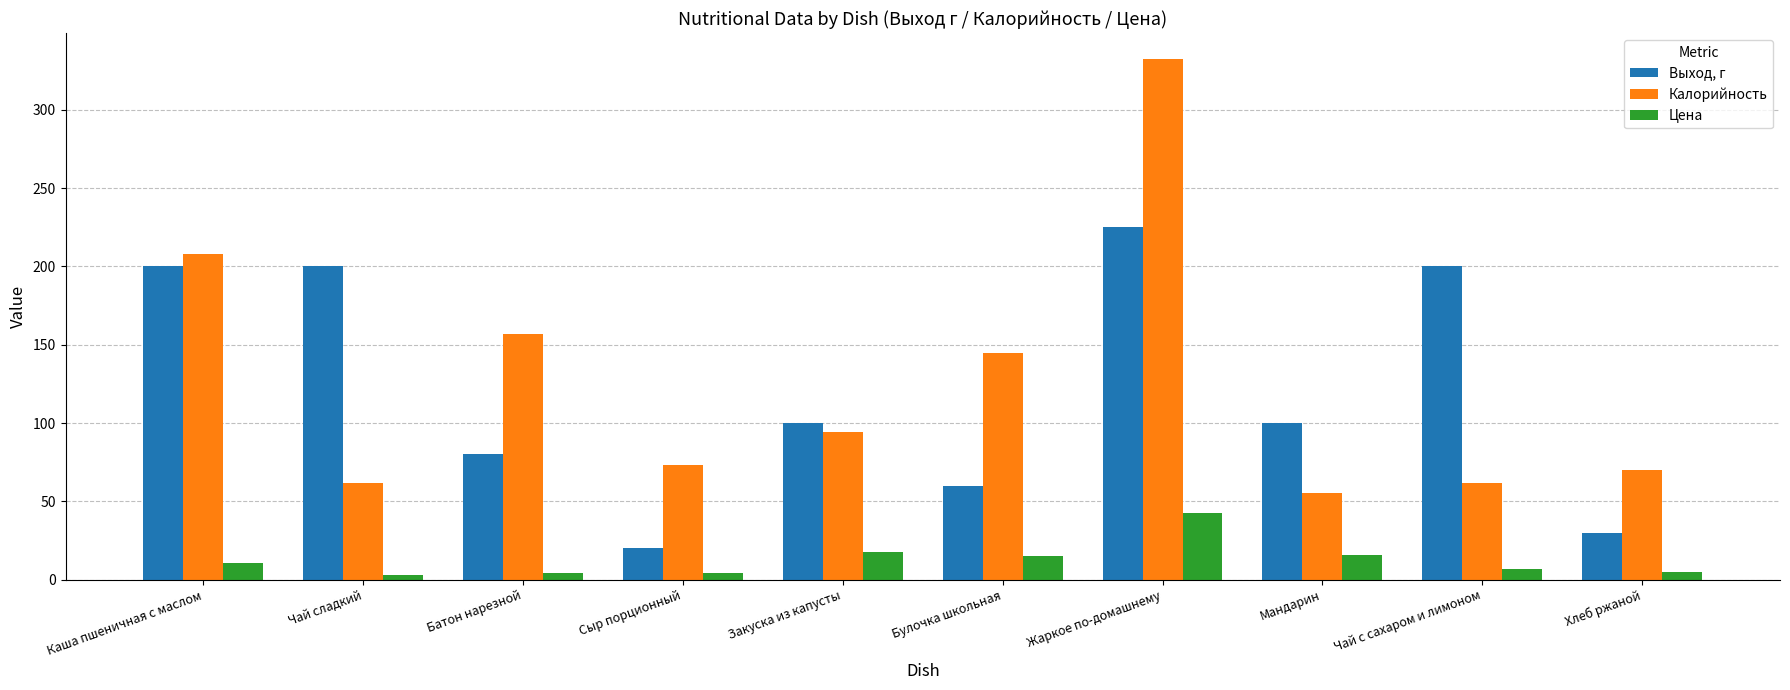

What is the label of the 6th bar from the left?

Булочка школьная